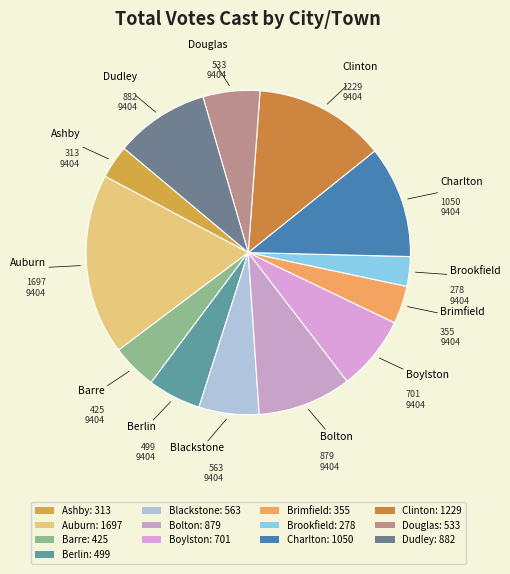

Which category has the biggest portion of the pie?

Auburn